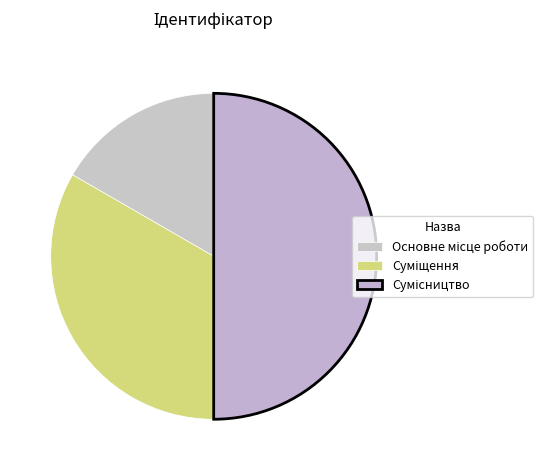

What is the total percentage of Основне місце роботи and Сумісництво?

66.7%